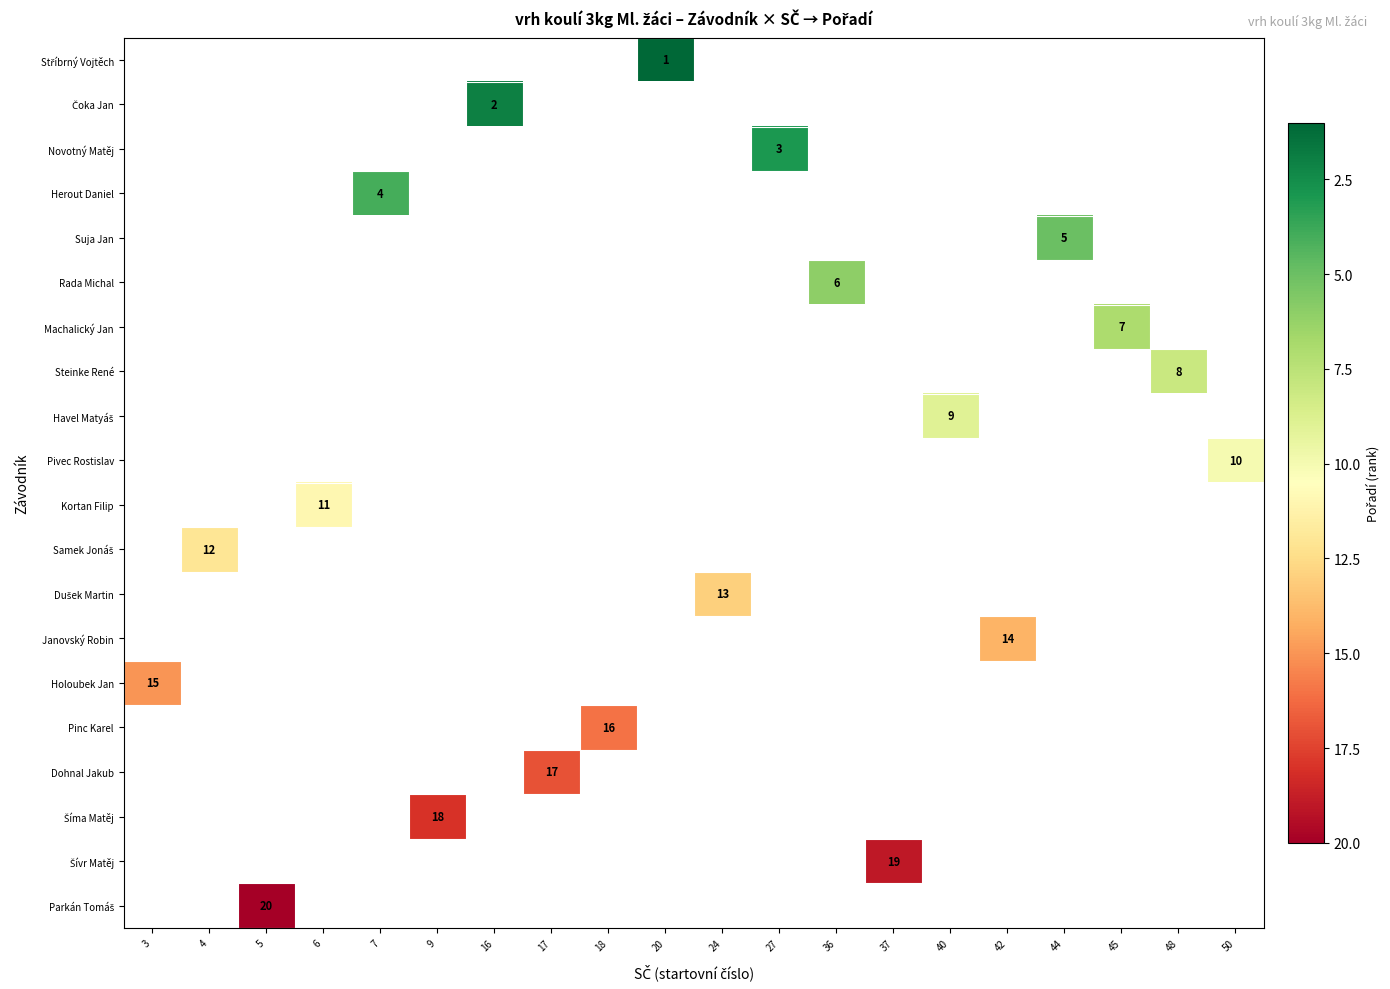

List the series in order of their overall mean, highest first.

Stříbrný Vojtěch, Čoka Jan, Novotný Matěj, Herout Daniel, Suja Jan, Rada Michal, Machalický Jan, Steinke René, Havel Matyáš, Pivec Rostislav, Kortan Filip, Samek Jonáš, Dušek Martin, Janovský Robin, Holoubek Jan, Pinc Karel, Dohnal Jakub, Šíma Matěj, Šívr Matěj, Parkán Tomáš